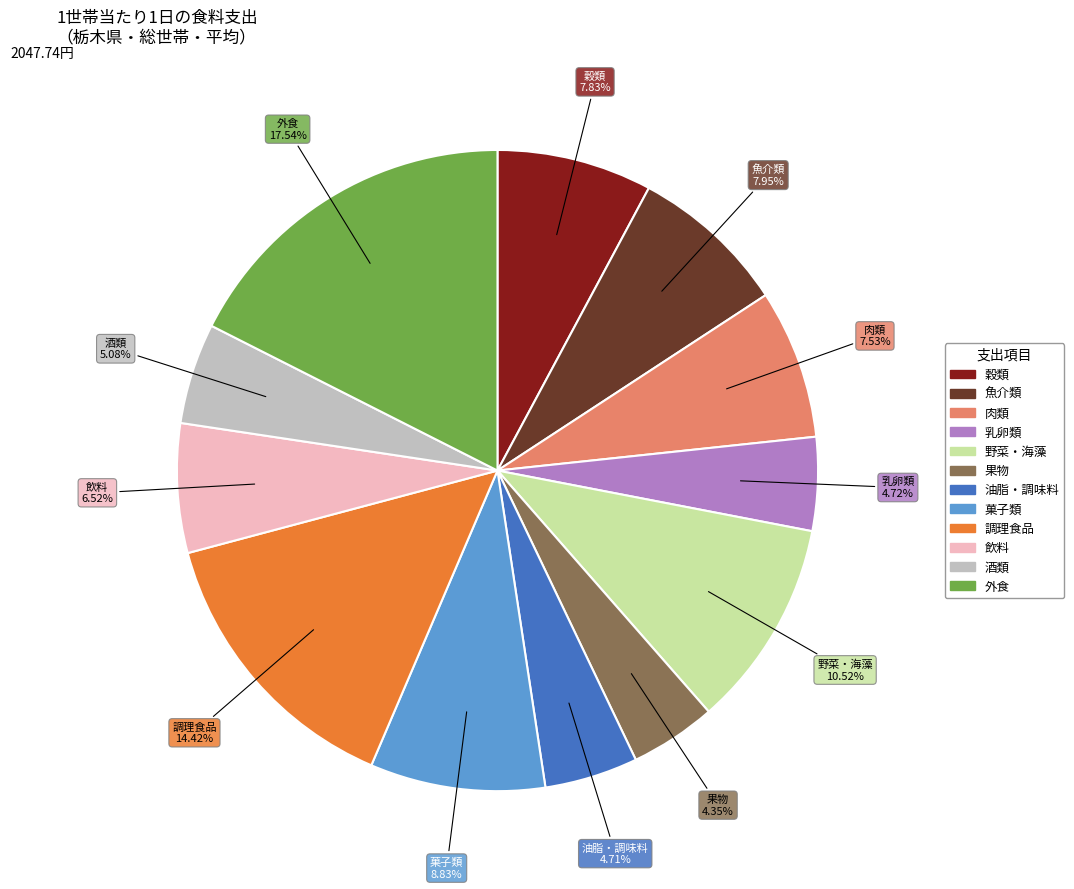

Does any single category account for the majority?

No